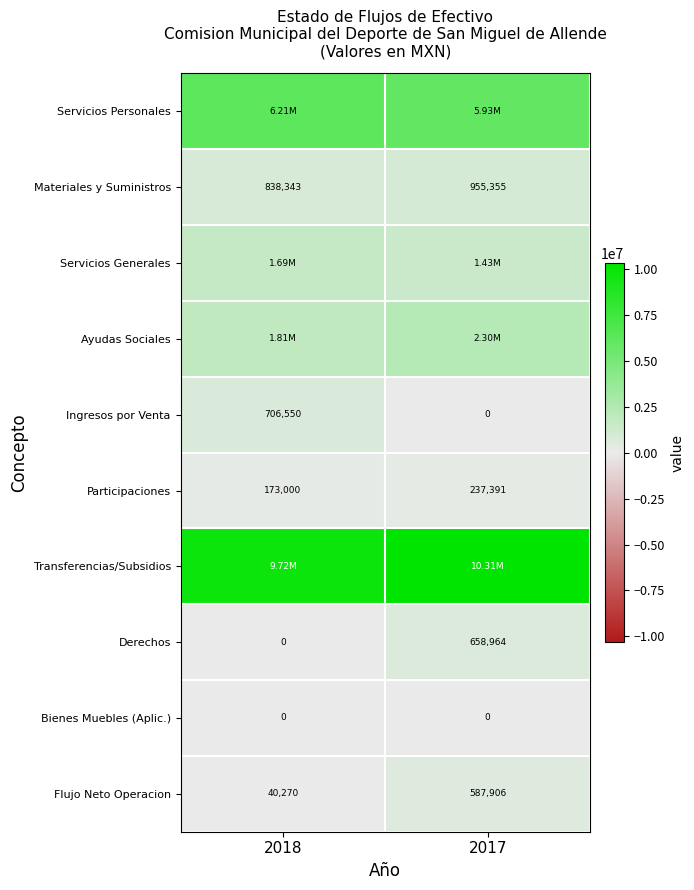

At which category does the chart reach its peak across all series?

2017